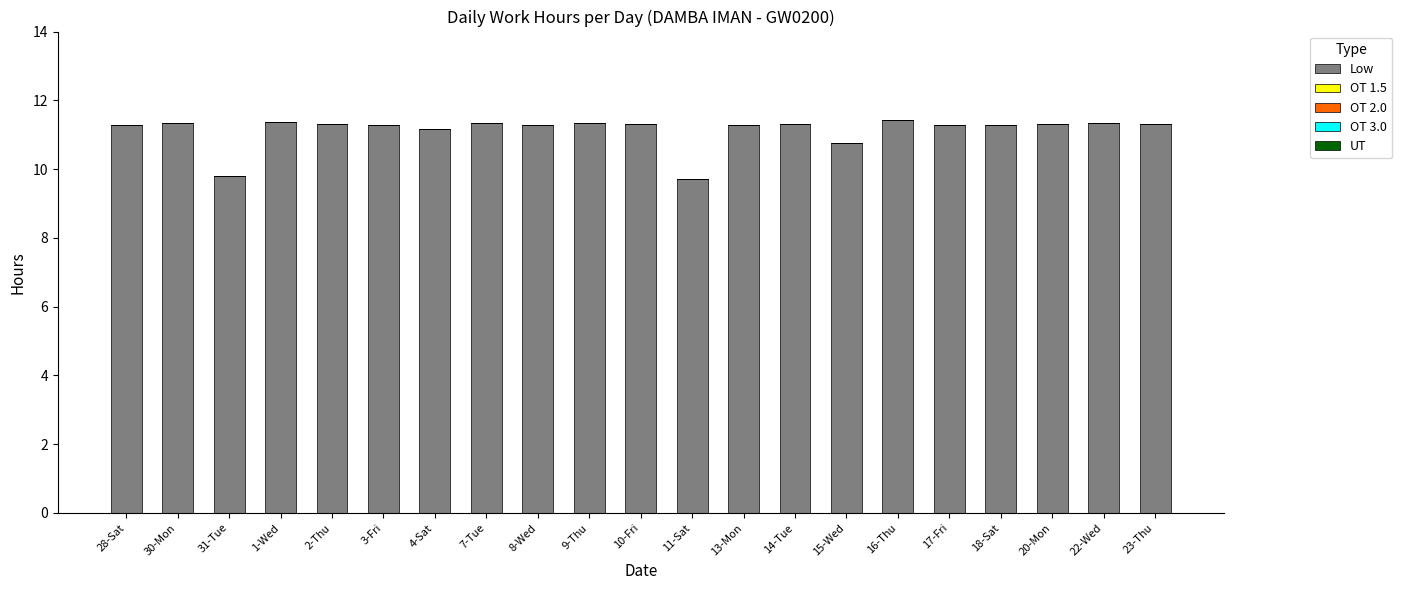

How many data points are less than 11?

3